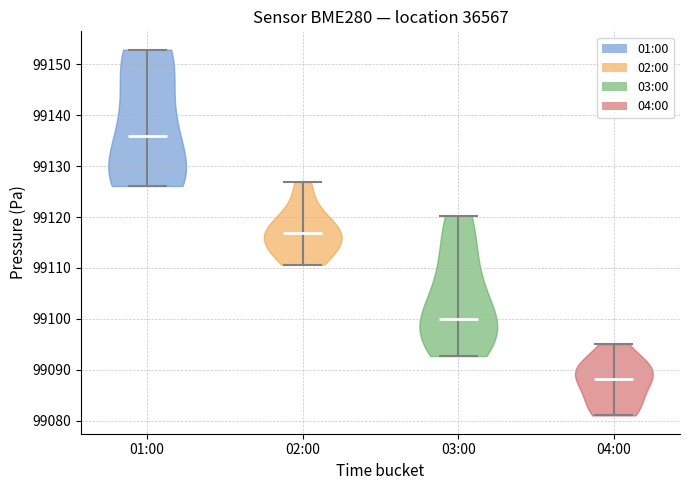

What is the lowest point the violin for 03:00 reaches on the y-axis? The values are not printed on the chart, so give them approximately, as read against the axis.

99093